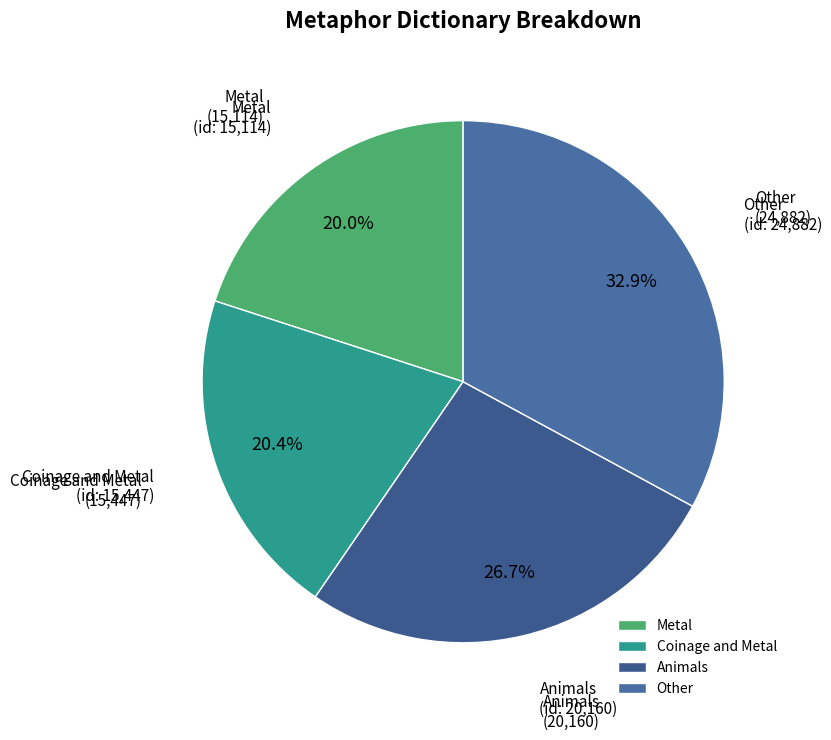

Rank the categories by value from highest to lowest.

Other, Animals, Coinage and Metal, Metal